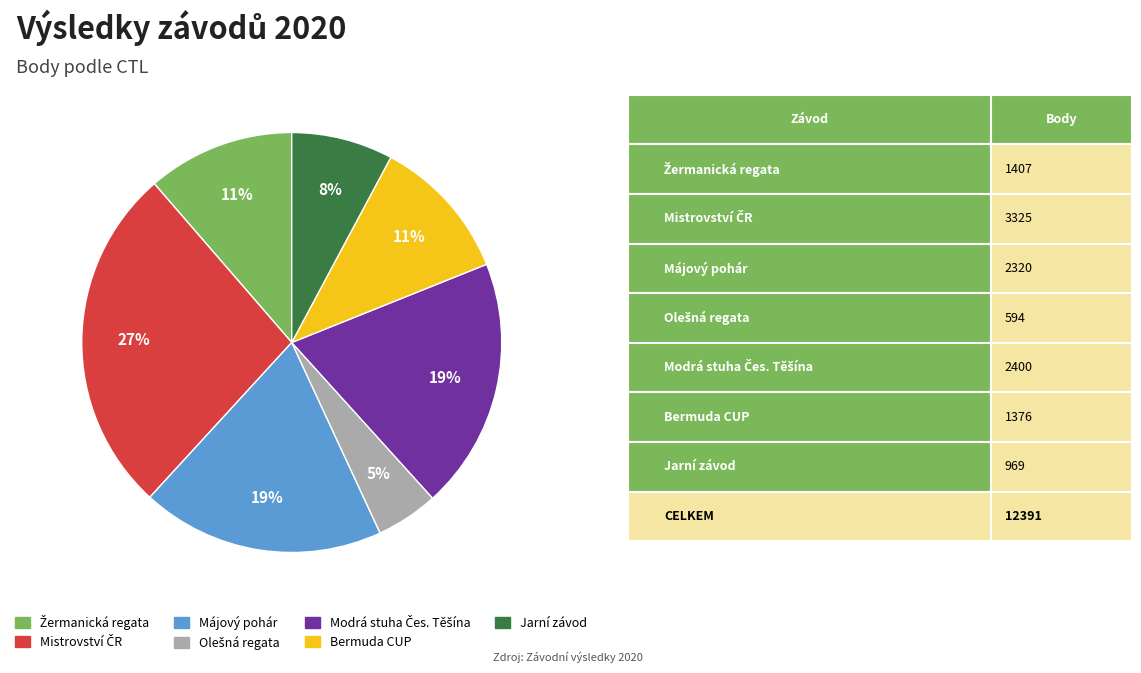

To the nearest percent, what portion does Májový pohár represent?

19%